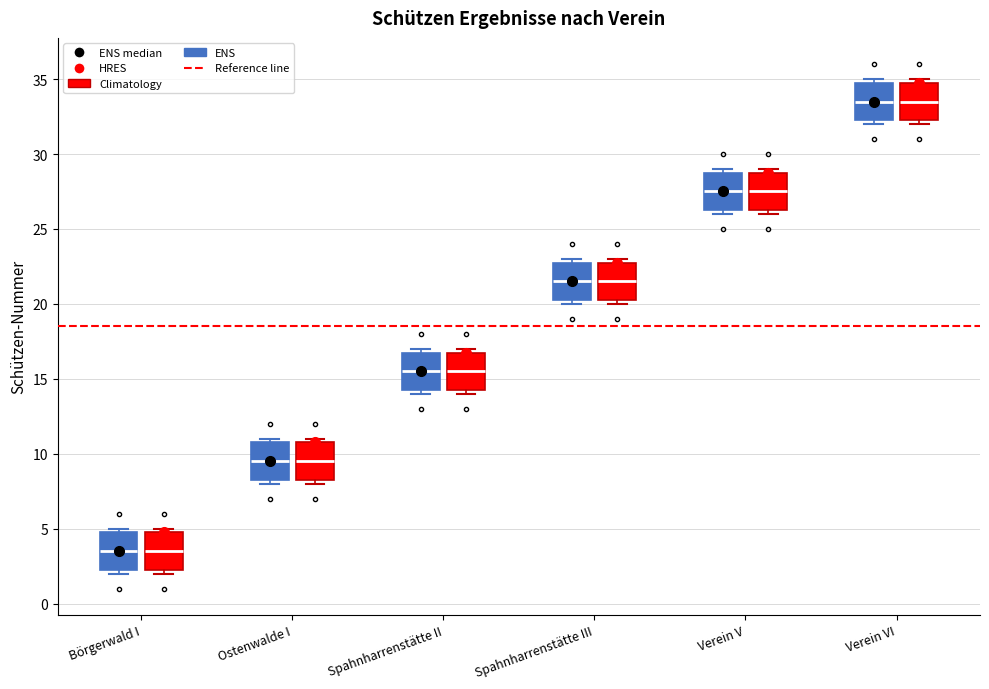

Reading left to right, read every box against the y-axis: the position of its median line, the range the box covers, and the ends of its whiskers. The values are not printed on the chart, so give them approximately, as read against the axis.

Börgerwald I (ENS): median 3.5, box 2.5 to 5.0, whiskers 2.0 to 5.0 (just above the box's upper edge)
Börgerwald I (Climatology): median 3.5, box 2.5 to 5.0, whiskers 2.0 to 5.0 (just above the box's upper edge)
Ostenwalde I (ENS): median 9.5, box 8.5 to 11.0, whiskers 8.0 to 11.0 (just above the box's upper edge)
Ostenwalde I (Climatology): median 9.5, box 8.5 to 11.0, whiskers 8.0 to 11.0 (just above the box's upper edge)
Spahnharrenstätte II (ENS): median 15.5, box 14.5 to 17.0, whiskers 14.0 to 17.0 (just above the box's upper edge)
Spahnharrenstätte II (Climatology): median 15.5, box 14.5 to 17.0, whiskers 14.0 to 17.0 (just above the box's upper edge)
Spahnharrenstätte III (ENS): median 21.5, box 20.5 to 23.0, whiskers 20.0 to 23.0 (just above the box's upper edge)
Spahnharrenstätte III (Climatology): median 21.5, box 20.5 to 23.0, whiskers 20.0 to 23.0 (just above the box's upper edge)
Verein V (ENS): median 27.5, box 26.5 to 29.0, whiskers 26.0 to 29.0 (just above the box's upper edge)
Verein V (Climatology): median 27.5, box 26.5 to 29.0, whiskers 26.0 to 29.0 (just above the box's upper edge)
Verein VI (ENS): median 33.5, box 32.5 to 35.0, whiskers 32.0 to 35.0 (just above the box's upper edge)
Verein VI (Climatology): median 33.5, box 32.5 to 35.0, whiskers 32.0 to 35.0 (just above the box's upper edge)